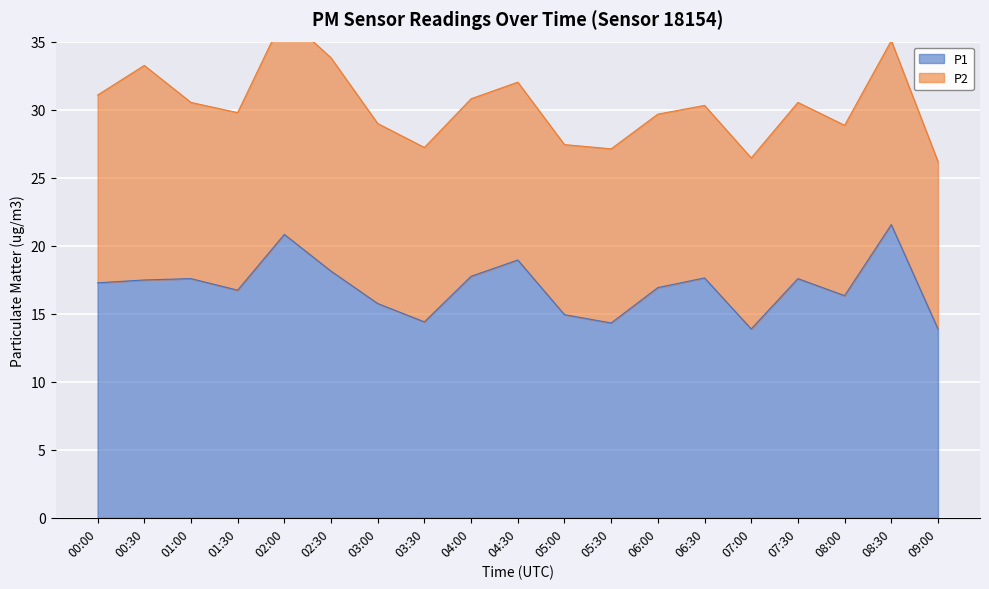

What is the average value?

16.9